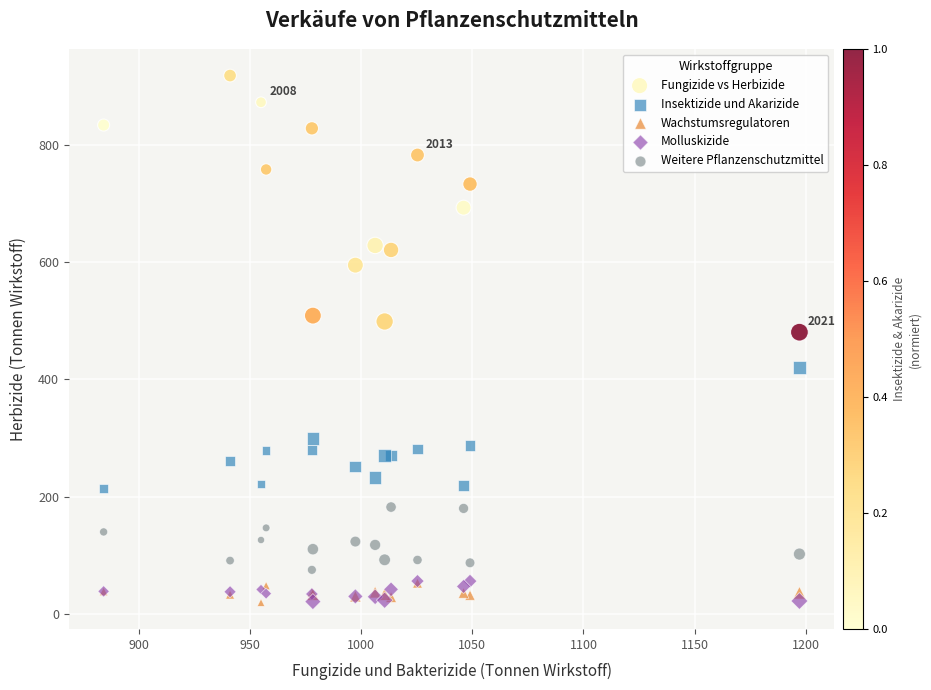

Which series contains the highest Y value?

Fungizide vs Herbizide